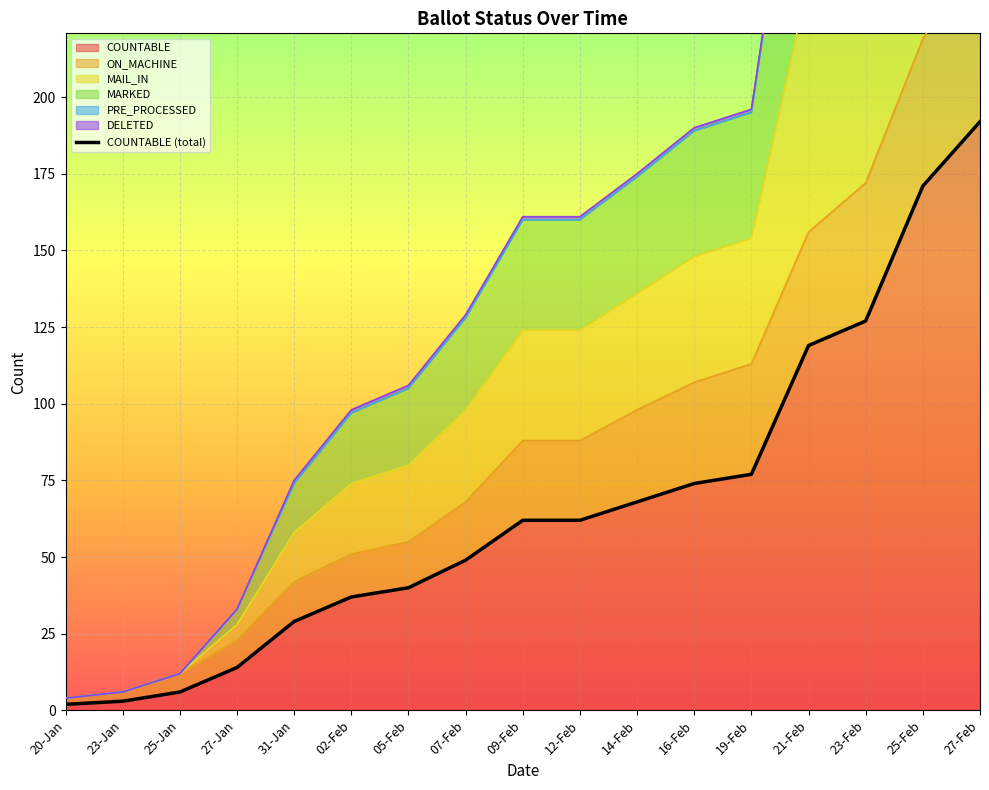

List the labels in order of value, smallest first.

20-Jan, 23-Jan, 25-Jan, 27-Jan, 31-Jan, 02-Feb, 05-Feb, 07-Feb, 09-Feb, 12-Feb, 14-Feb, 16-Feb, 19-Feb, 21-Feb, 23-Feb, 25-Feb, 27-Feb